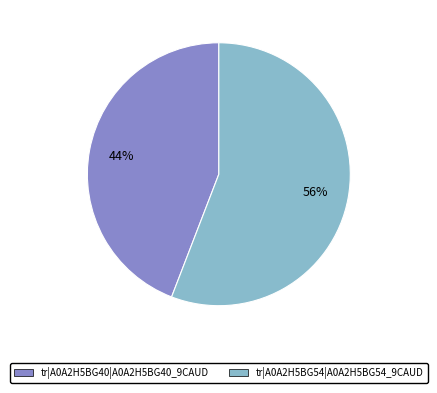

Is it true that tr|A0A2H5BG54|A0A2H5BG54_9CAUD is 56% of the pie?

True